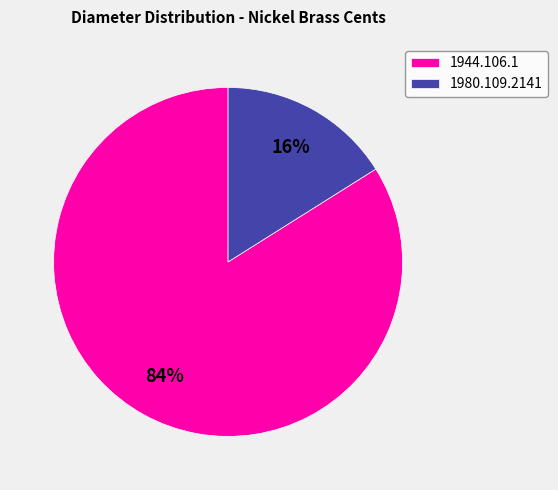

The 1944.106.1 slice represents 94% of the pie. True or false?

False